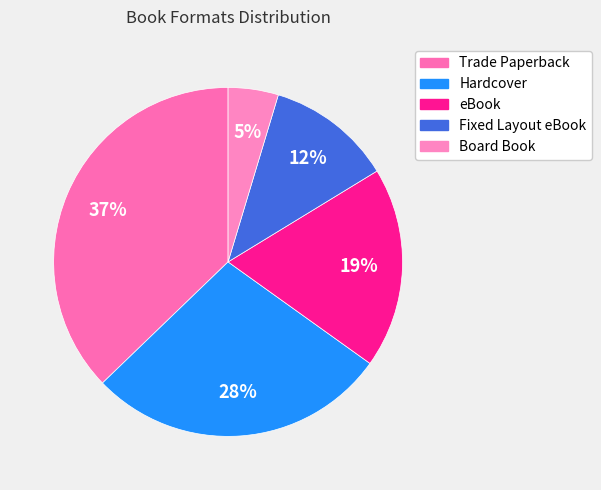

To the nearest percent, what is the difference between the eBook and Fixed Layout eBook slice percentages?

7%